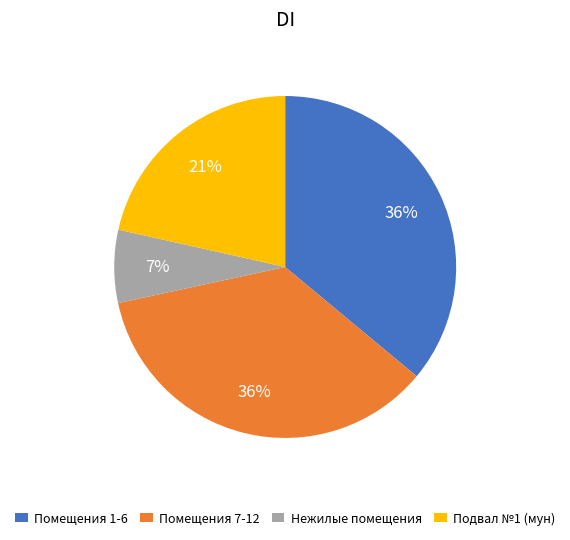

Which has a higher value, Помещения 7-12 or Подвал №1 (мун)?

Помещения 7-12